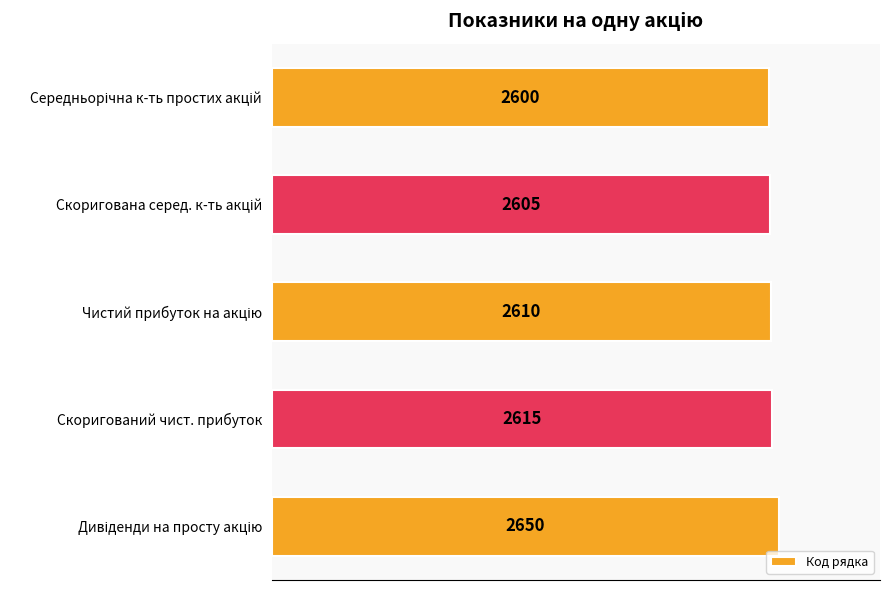

How many bars are there in total?

5